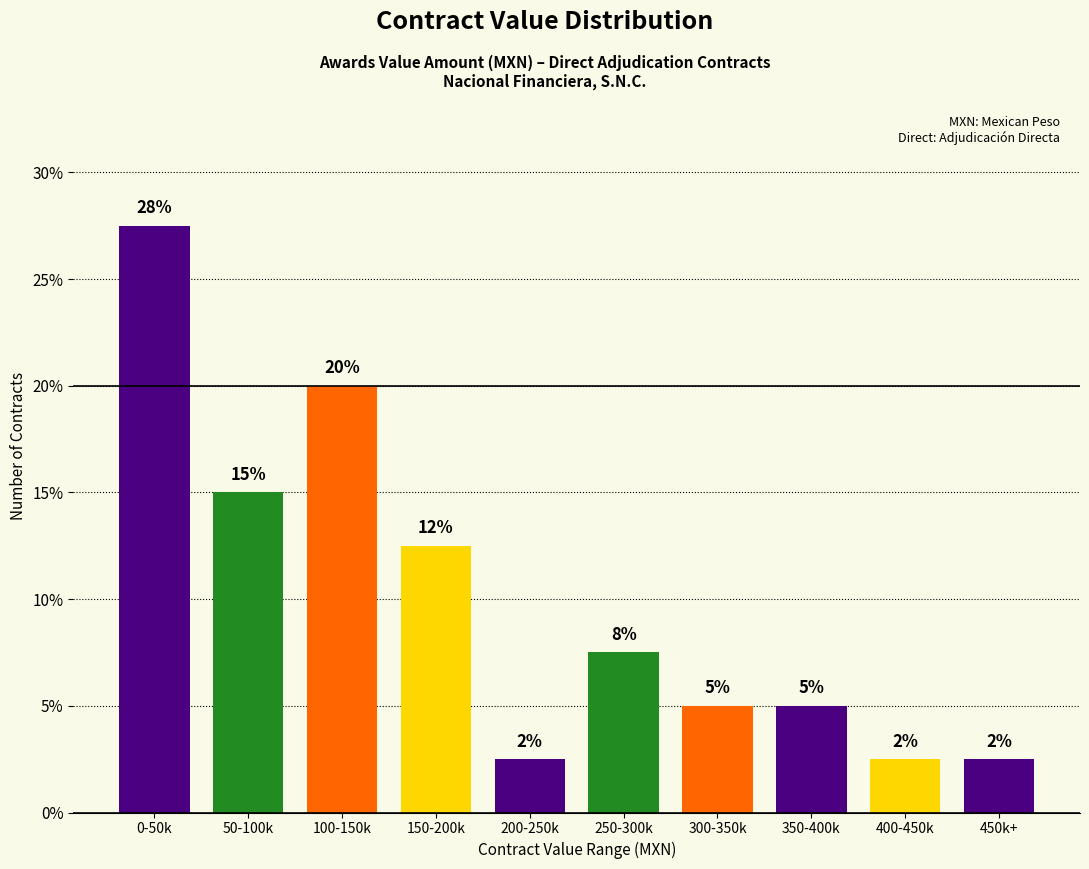

Are the bars horizontal?

No